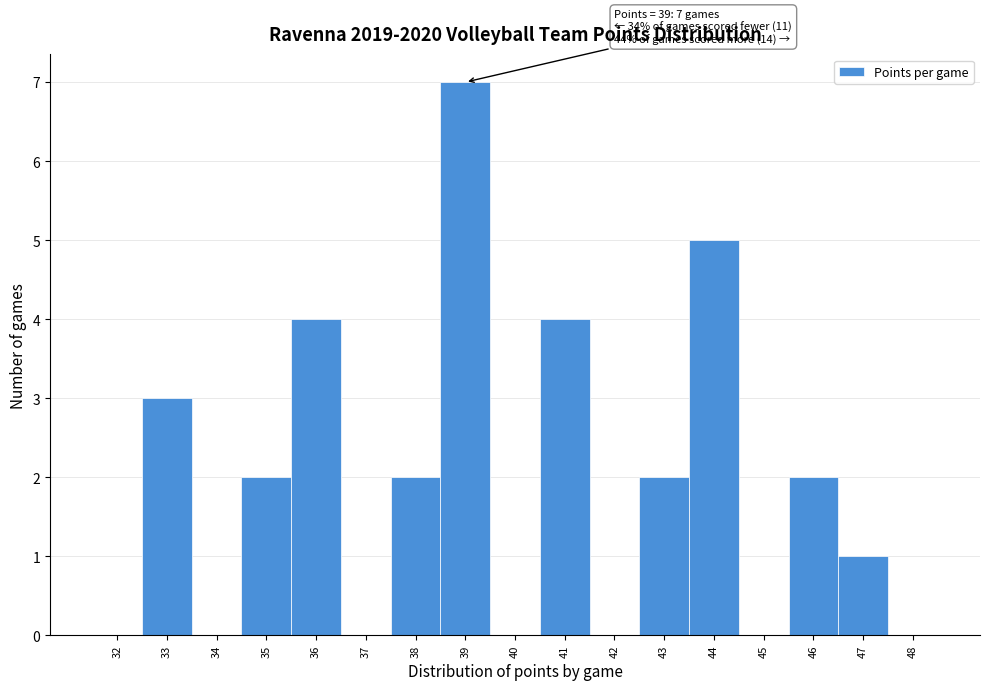

Which range on the x-axis has the tallest bar?

38.5 to 39.5